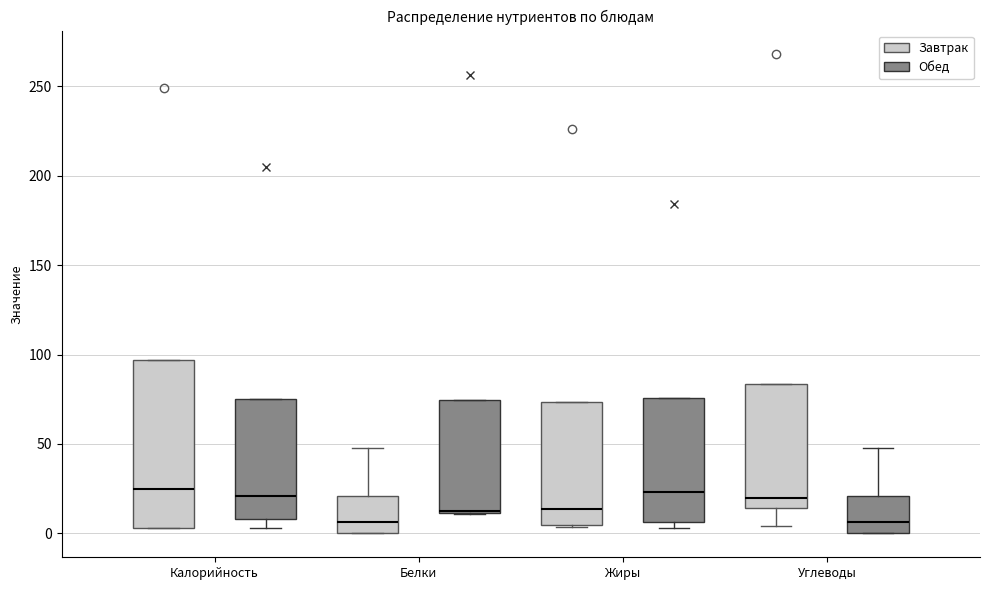

Comparing the boxes themselves (not the whiskers), which one is the tallest?

Калорийность (Завтрак)